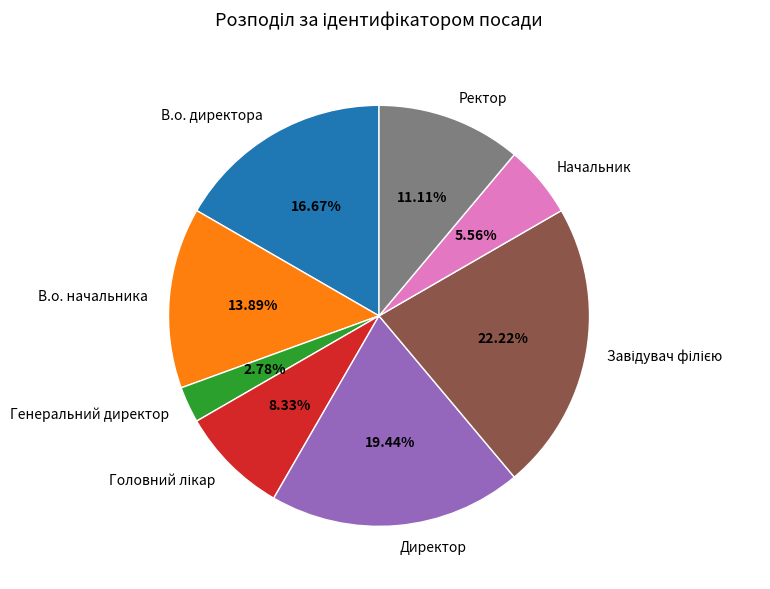

To the nearest percent, what portion does В.о. директора represent?

17%